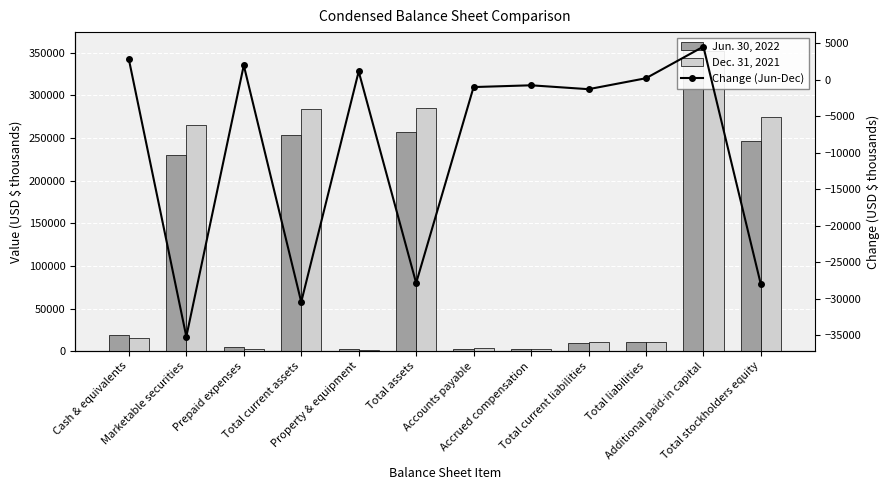

Which series has the largest total across all categories?

Dec. 31, 2021